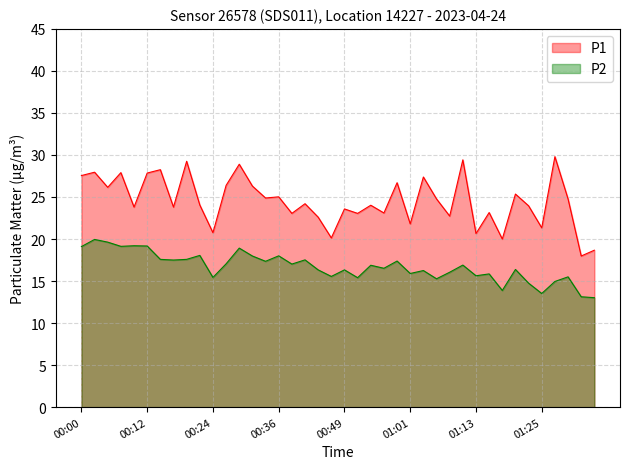

Where does the P1 series first go above 24?

00:00